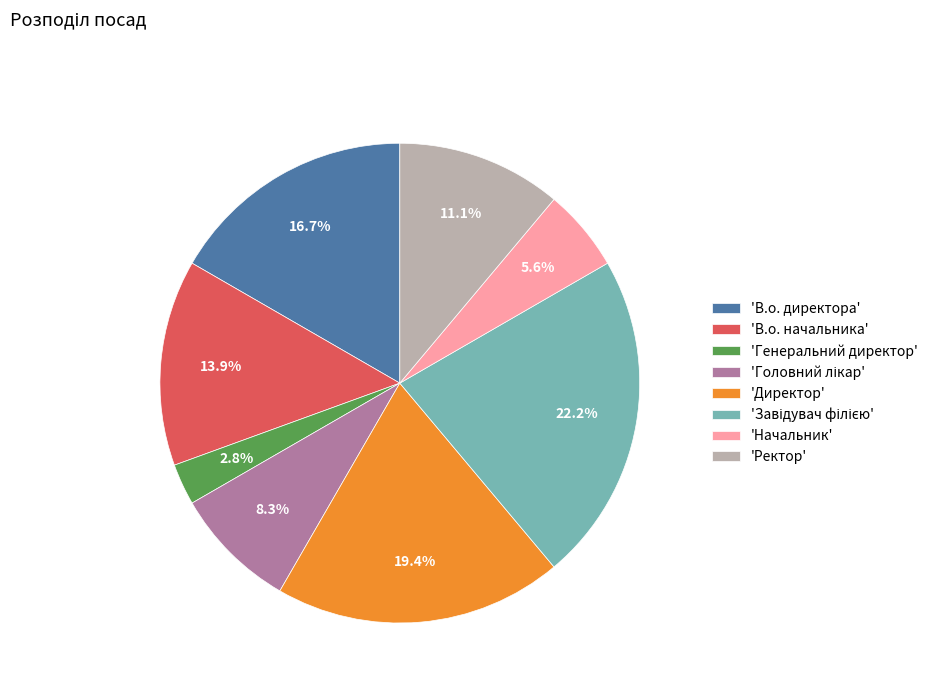

Between 'Ректор' and 'Директор', which is larger?

'Директор'